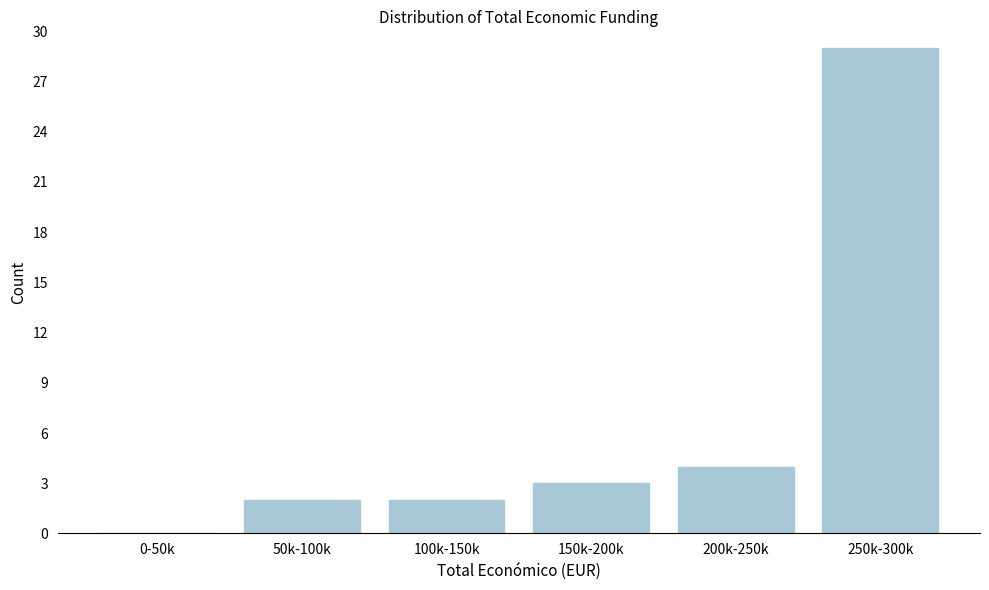

Reading left to right, what are all the values shown in this chart?

0-50k=0	50k-100k=2	100k-150k=2	150k-200k=3	200k-250k=4	250k-300k=29